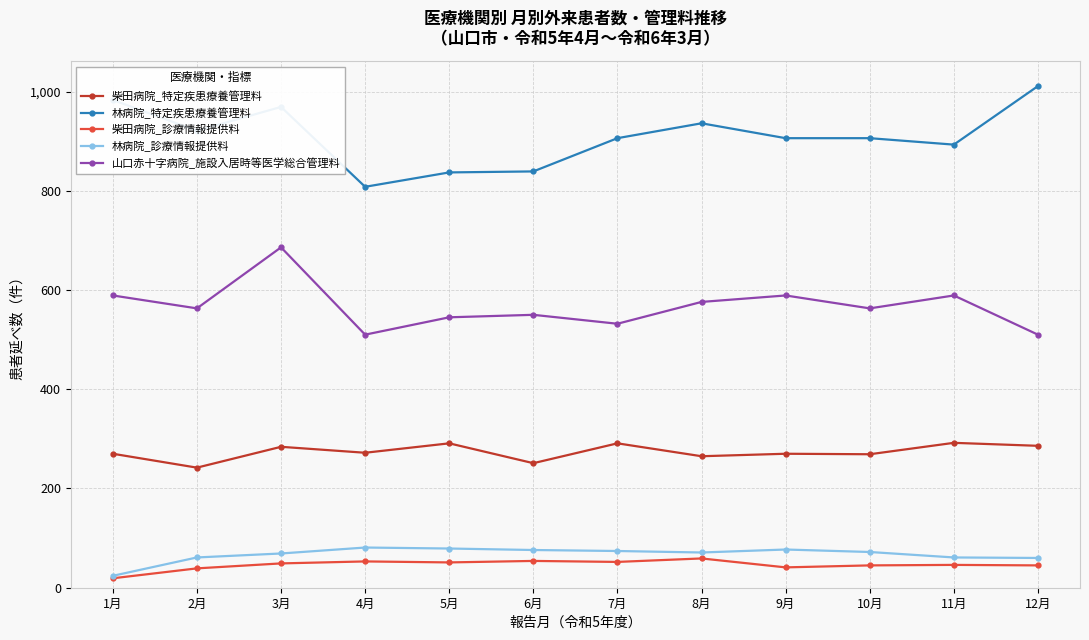

Count the number of data series in this chart.

5